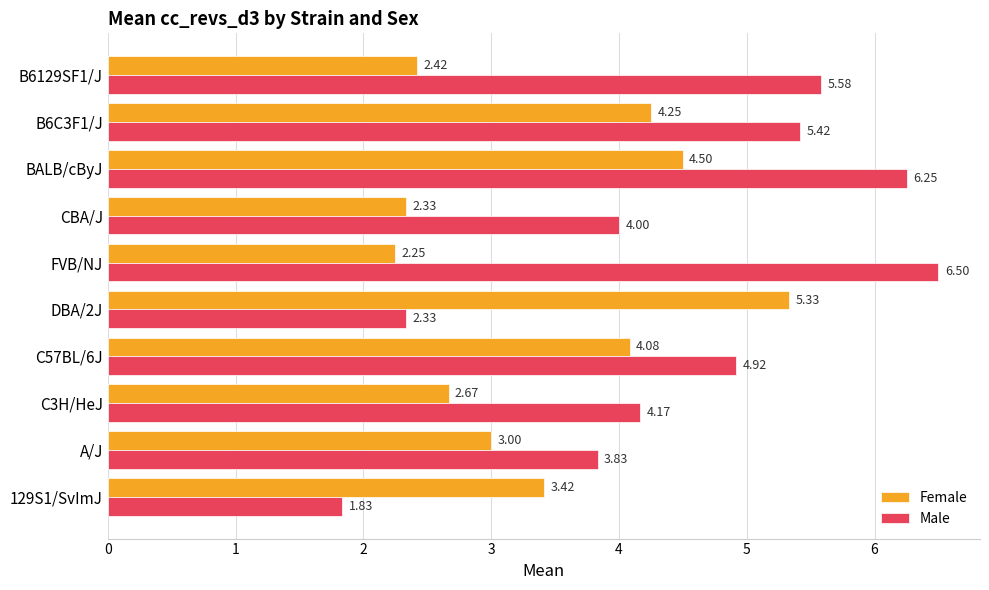

Rank the categories by Female value from highest to lowest.

DBA/2J, BALB/cByJ, B6C3F1/J, C57BL/6J, 129S1/SvImJ, A/J, C3H/HeJ, B6129SF1/J, CBA/J, FVB/NJ